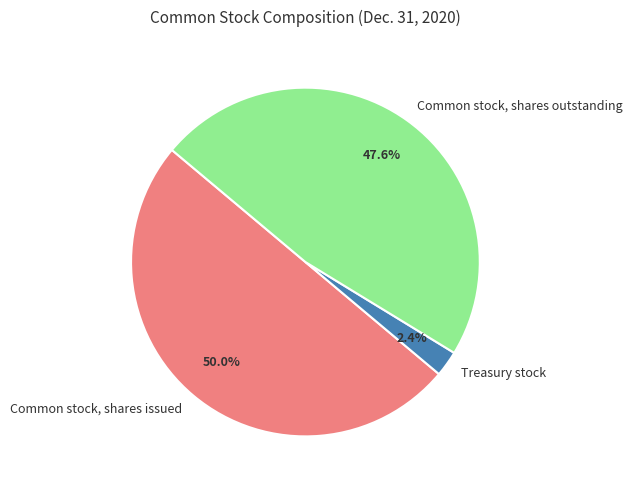

What is the smallest slice in the pie chart?

Treasury stock